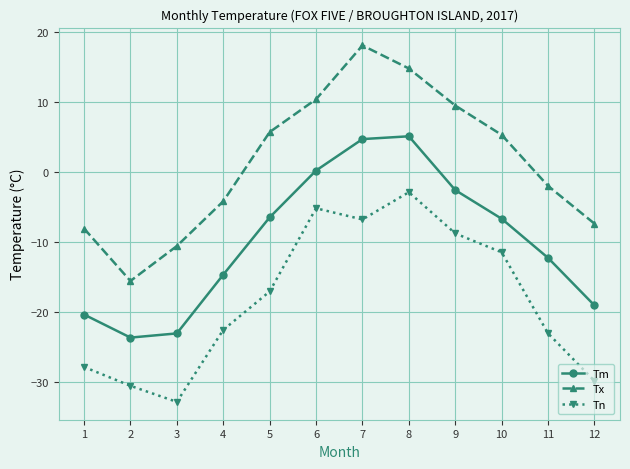

Is the value of Tm at 8 greater than the value of Tx at 4?

Yes